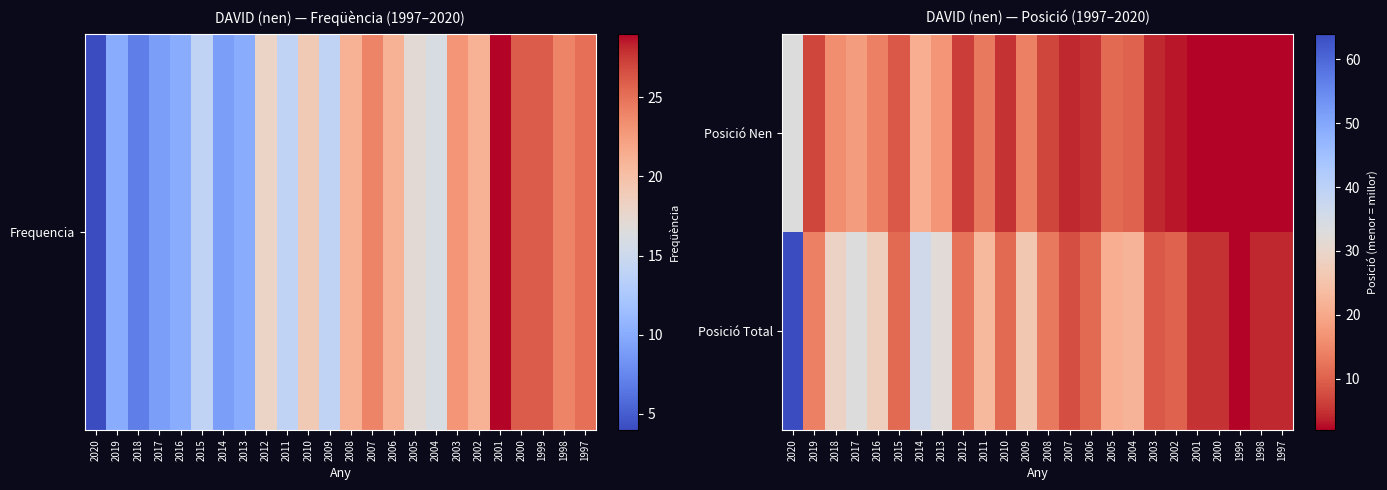

At 2018, list the series in order from largest to smallest.

Posició Total, Posició Nen